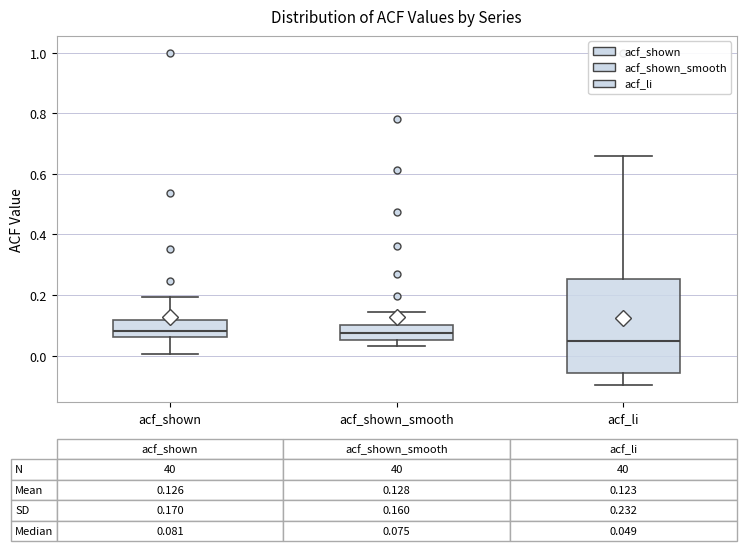

Comparing the boxes themselves (not the whiskers), which one is the tallest?

acf_li